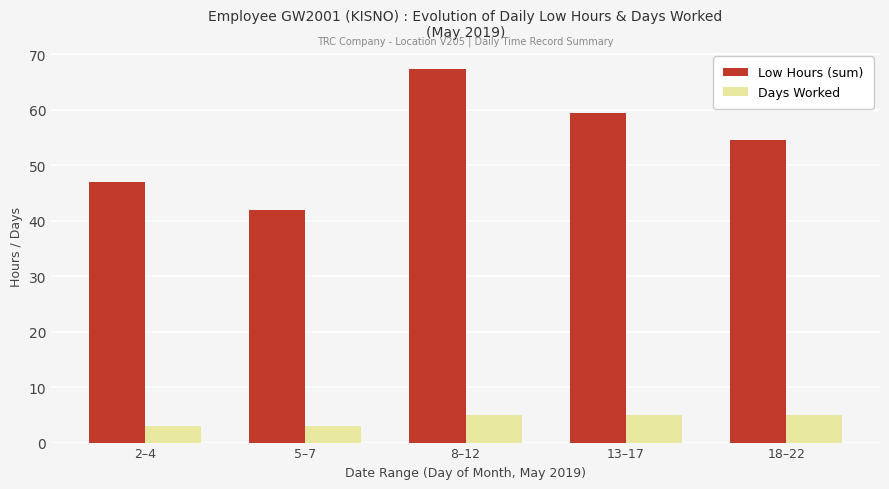

What is the sum of the Days Worked values at 2–4 and 13–17?

8.0